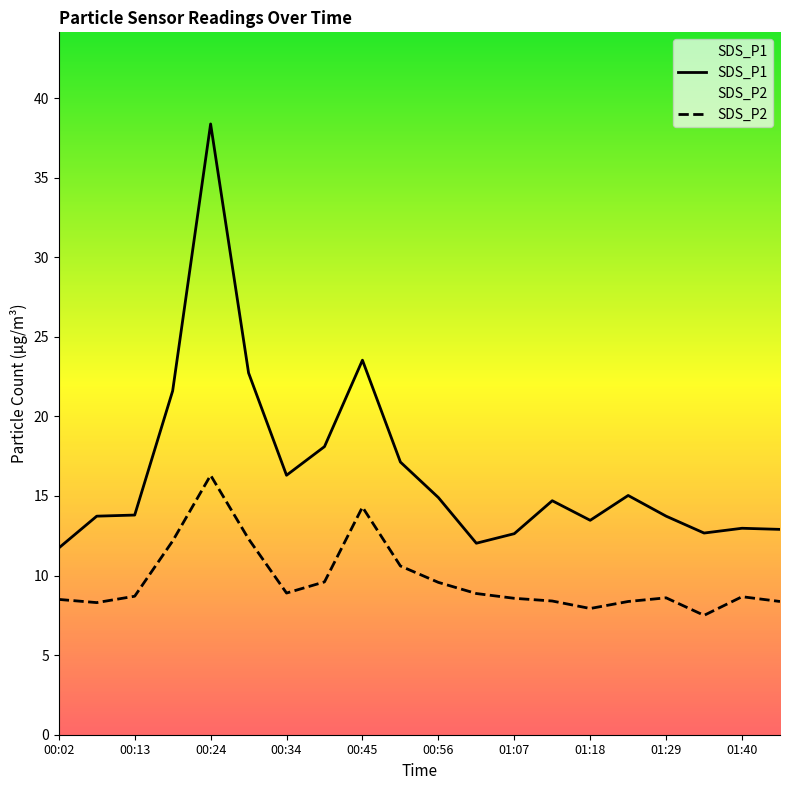

Is it true that SDS_P2 equals 8.4 at 15?

True